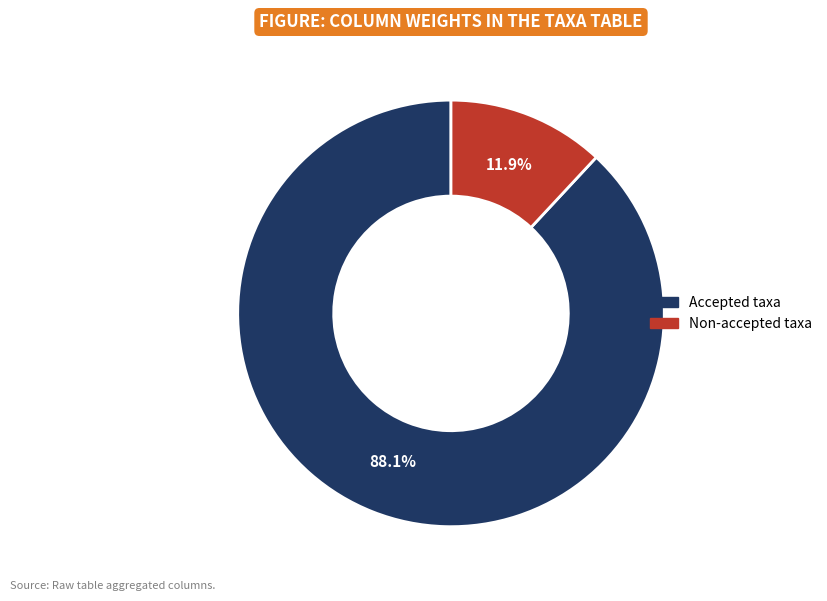

Is there any slice that represents more than half of the pie?

Yes